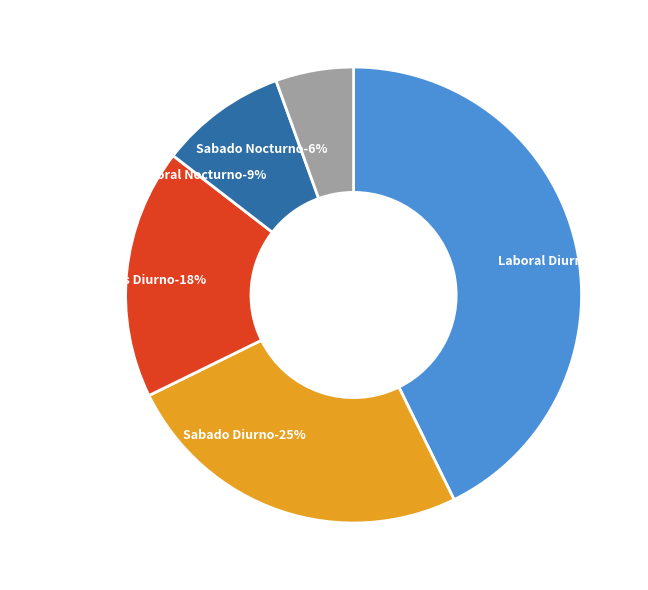

Which slice is the largest?

Laboral Diurno